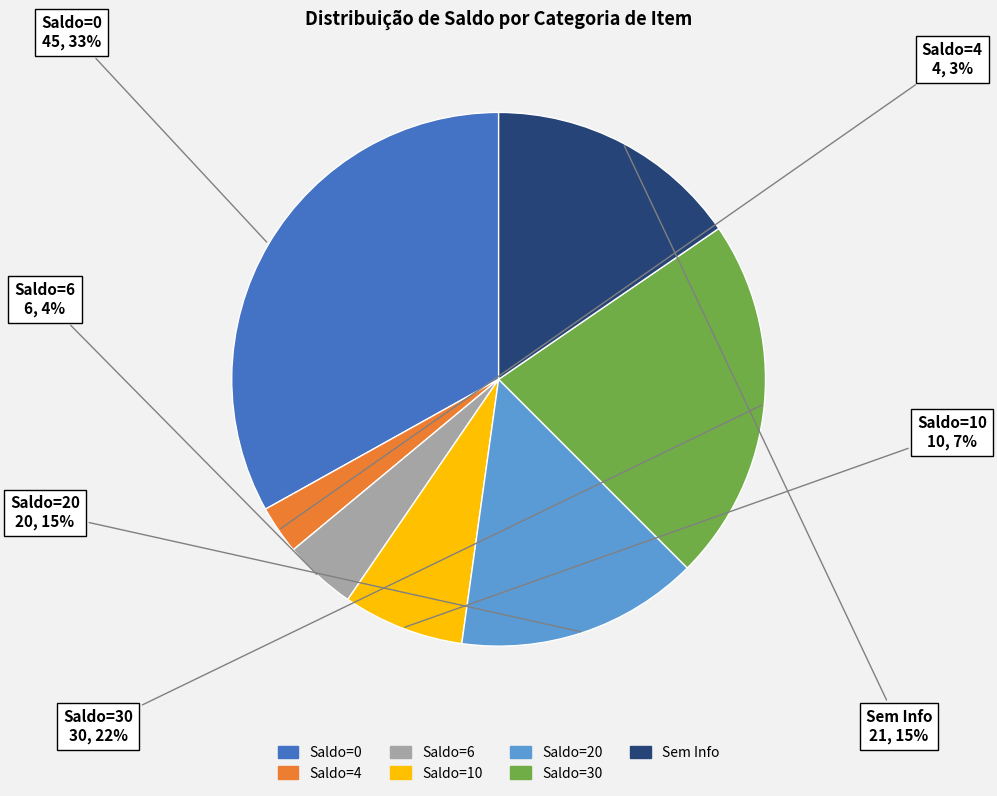

Is there a majority slice in this chart?

No